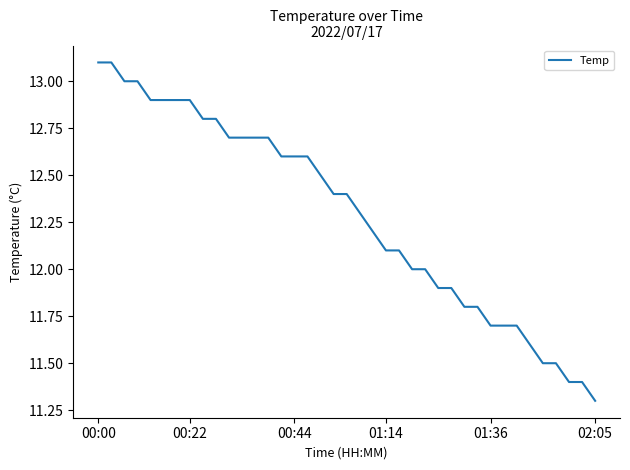

What is the average value?

12.3